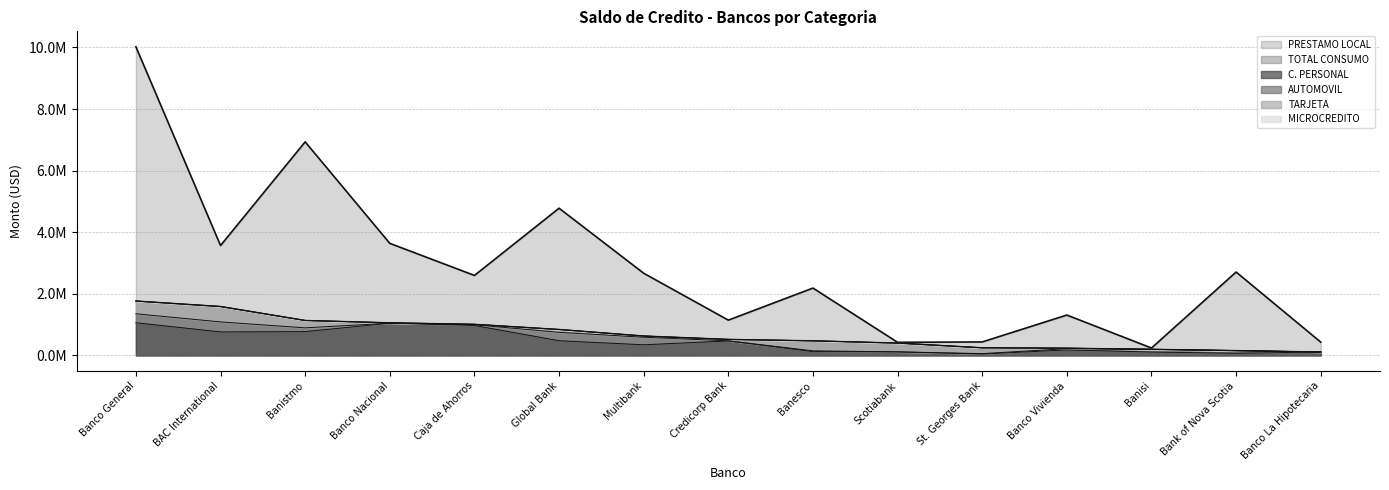

True or false: PRESTAMO LOCAL and TOTAL CONSUMO cross at least once.

False